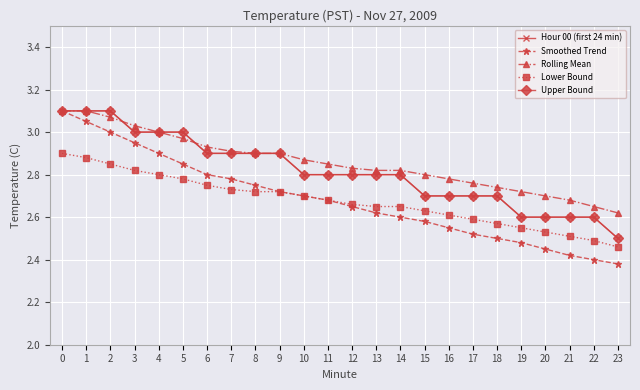

Reading left to right, list all the values displayed in this chart.

Hour 00 (first 24 min): 3.1	3.1	3.1	3.0	3.0	3.0	2.9	2.9	2.9	2.9	2.8	2.8	2.8	2.8	2.8	2.7	2.7	2.7	2.7	2.6	2.6	2.6	2.6	2.5
Smoothed Trend: 3.1	3.0	3.0	3.0	2.9	2.9	2.8	2.8	2.8	2.7	2.7	2.7	2.6	2.6	2.6	2.6	2.5	2.5	2.5	2.5	2.5	2.4	2.4	2.4
Rolling Mean: 3.1	3.1	3.1	3.0	3.0	3.0	2.9	2.9	2.9	2.9	2.9	2.9	2.8	2.8	2.8	2.8	2.8	2.8	2.7	2.7	2.7	2.7	2.6	2.6
Lower Bound: 2.9	2.9	2.9	2.8	2.8	2.8	2.8	2.7	2.7	2.7	2.7	2.7	2.7	2.6	2.6	2.6	2.6	2.6	2.6	2.5	2.5	2.5	2.5	2.5
Upper Bound: 3.1	3.1	3.1	3.0	3.0	3.0	2.9	2.9	2.9	2.9	2.8	2.8	2.8	2.8	2.8	2.7	2.7	2.7	2.7	2.6	2.6	2.6	2.6	2.5